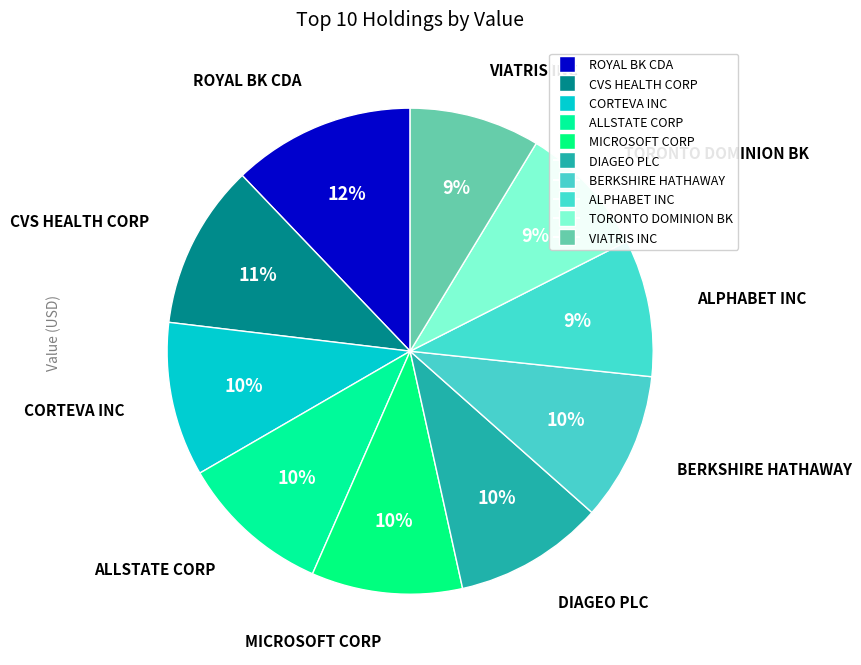

How many segments does this pie chart have?

10